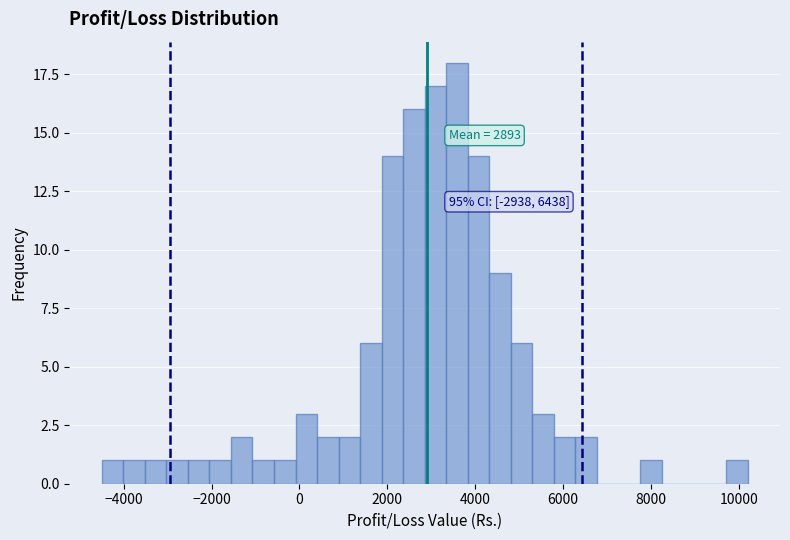

Read against the x-axis, roughly where is the centre of the tallest bar?

3600